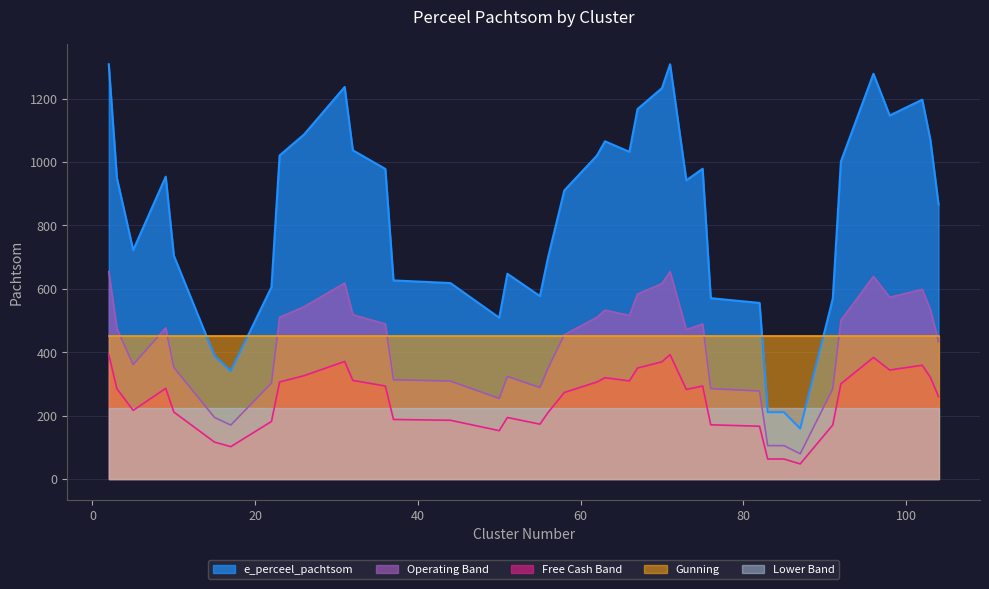

Where does the e_perceel_pachtsom series first go above 866?

2